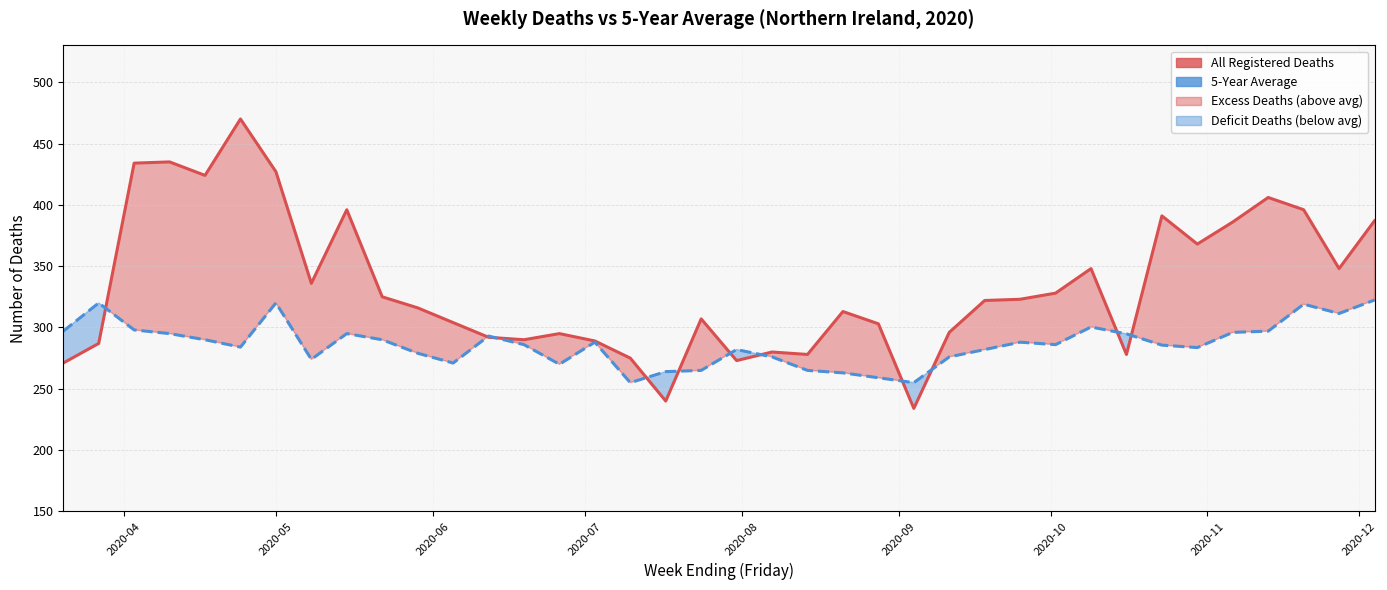

How many series are shown in this chart?

2